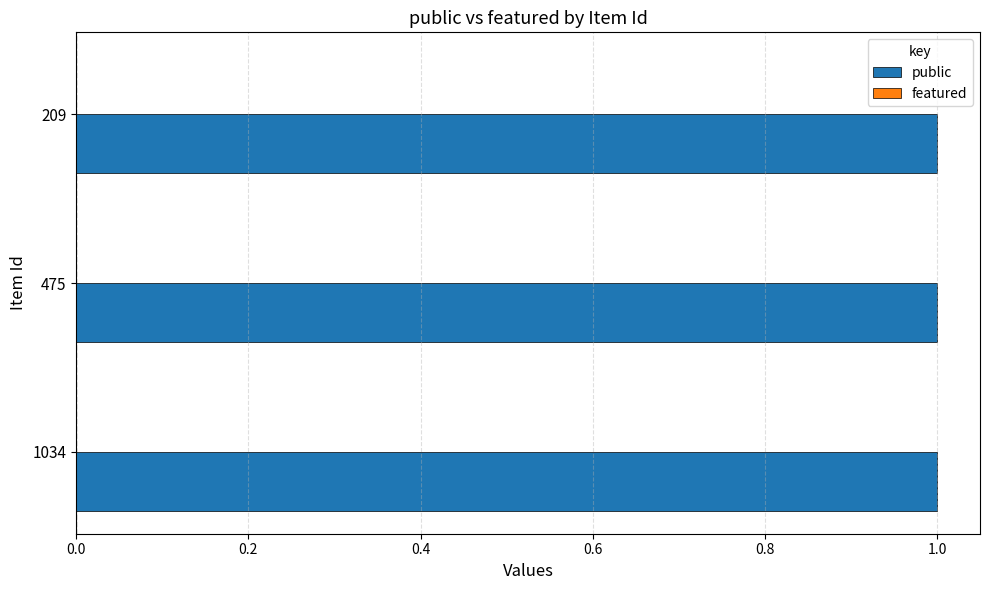

List the series in order of their overall mean, highest first.

public, featured